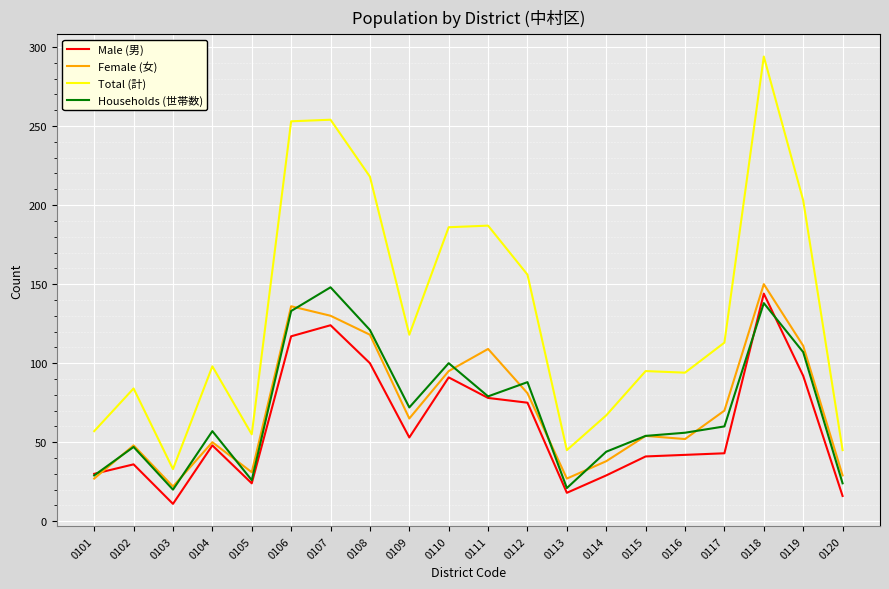

At which category does the chart reach its minimum across all series?

0103